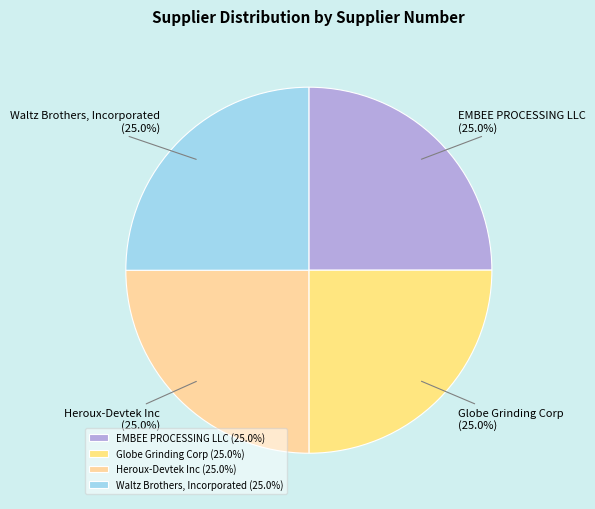

How many segments does this pie chart have?

4